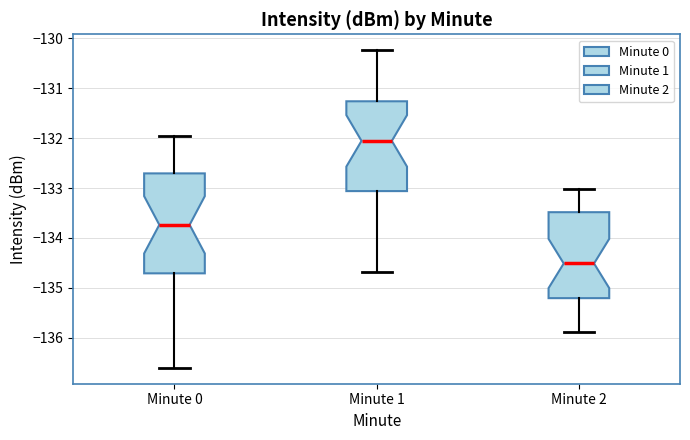

Where is the lower edge of the box for Minute 0 on the y-axis? The values are not printed on the chart, so give them approximately, as read against the axis.

-134.7